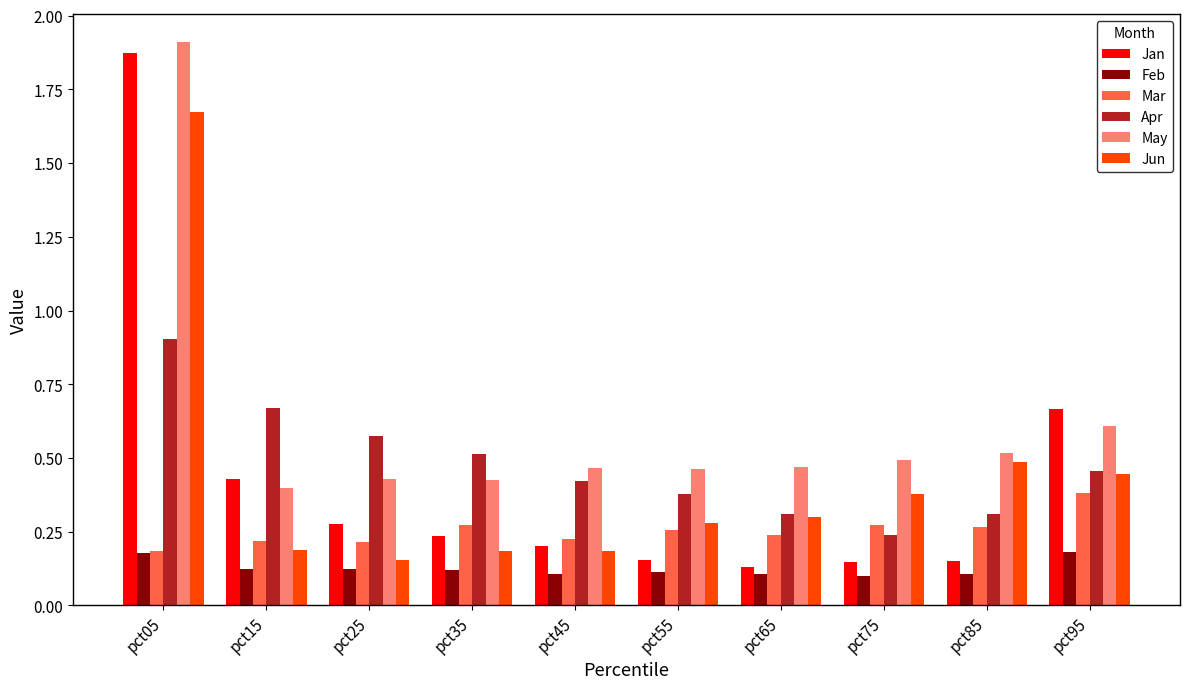

Where is May nearest to the value 1?

pct95